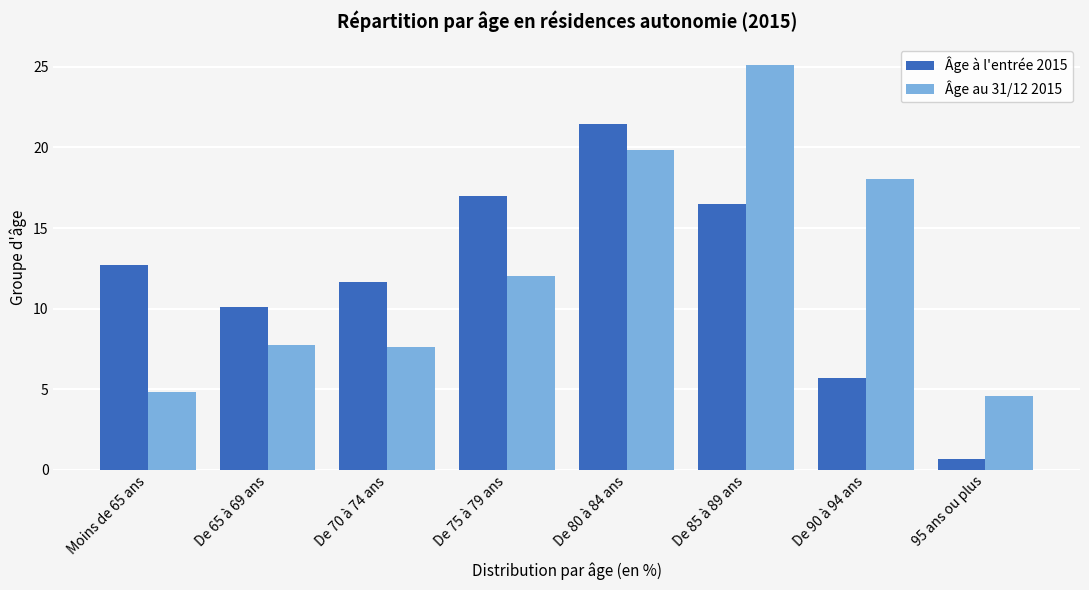

Is it true that Âge au 31/12 2015 equals 7.7 at Moins de 65 ans?

False